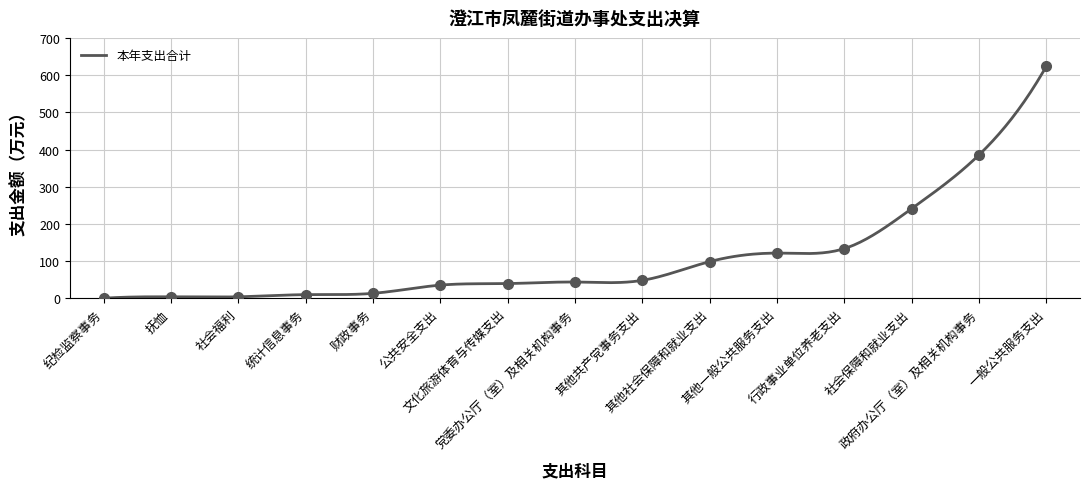

List the labels in order of value, smallest first.

纪检监察事务, 抚恤, 社会福利, 统计信息事务, 财政事务, 公共安全支出, 文化旅游体育与传媒支出, 党委办公厅（室）及相关机构事务, 其他共产党事务支出, 其他社会保障和就业支出, 其他一般公共服务支出, 行政事业单位养老支出, 社会保障和就业支出, 政府办公厅（室）及相关机构事务, 一般公共服务支出